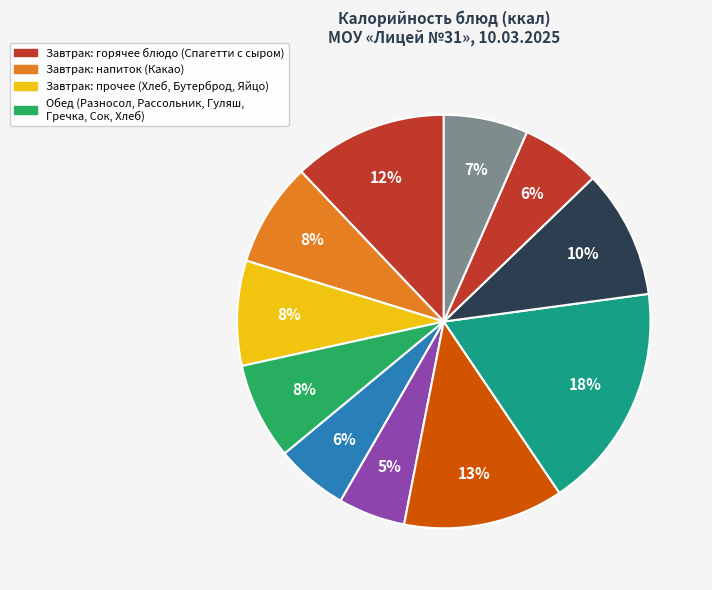

How many segments does this pie chart have?

11